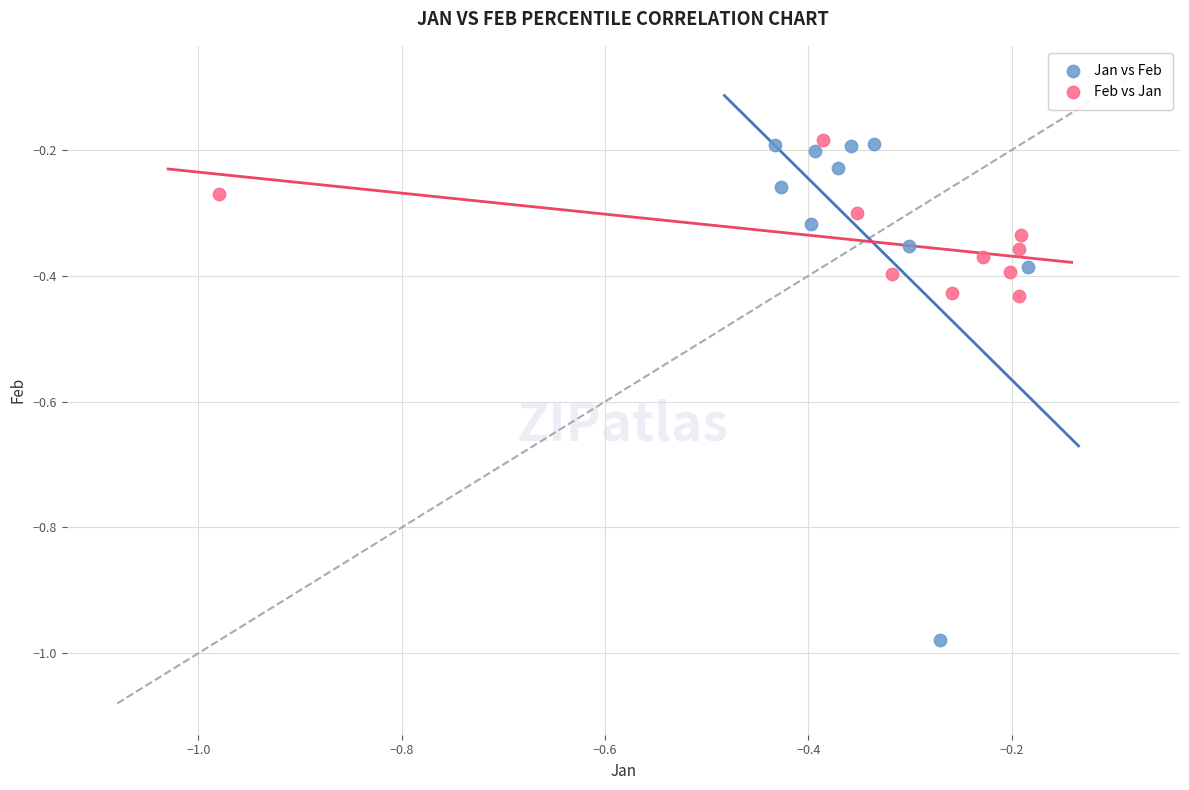

Which series reaches the minimum Y coordinate?

Jan vs Feb